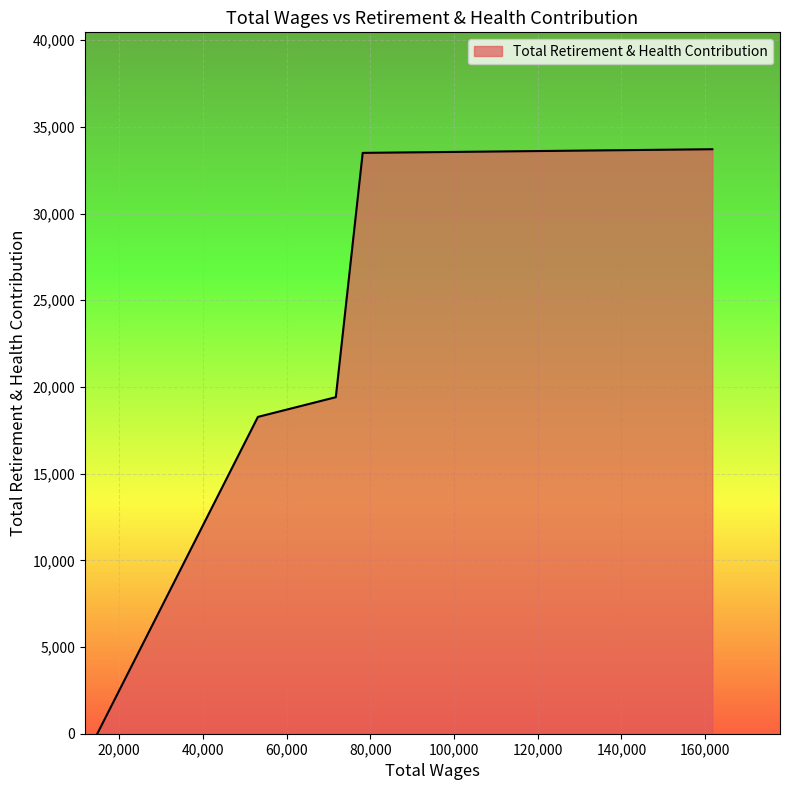

What is the greatest value displayed?

33712